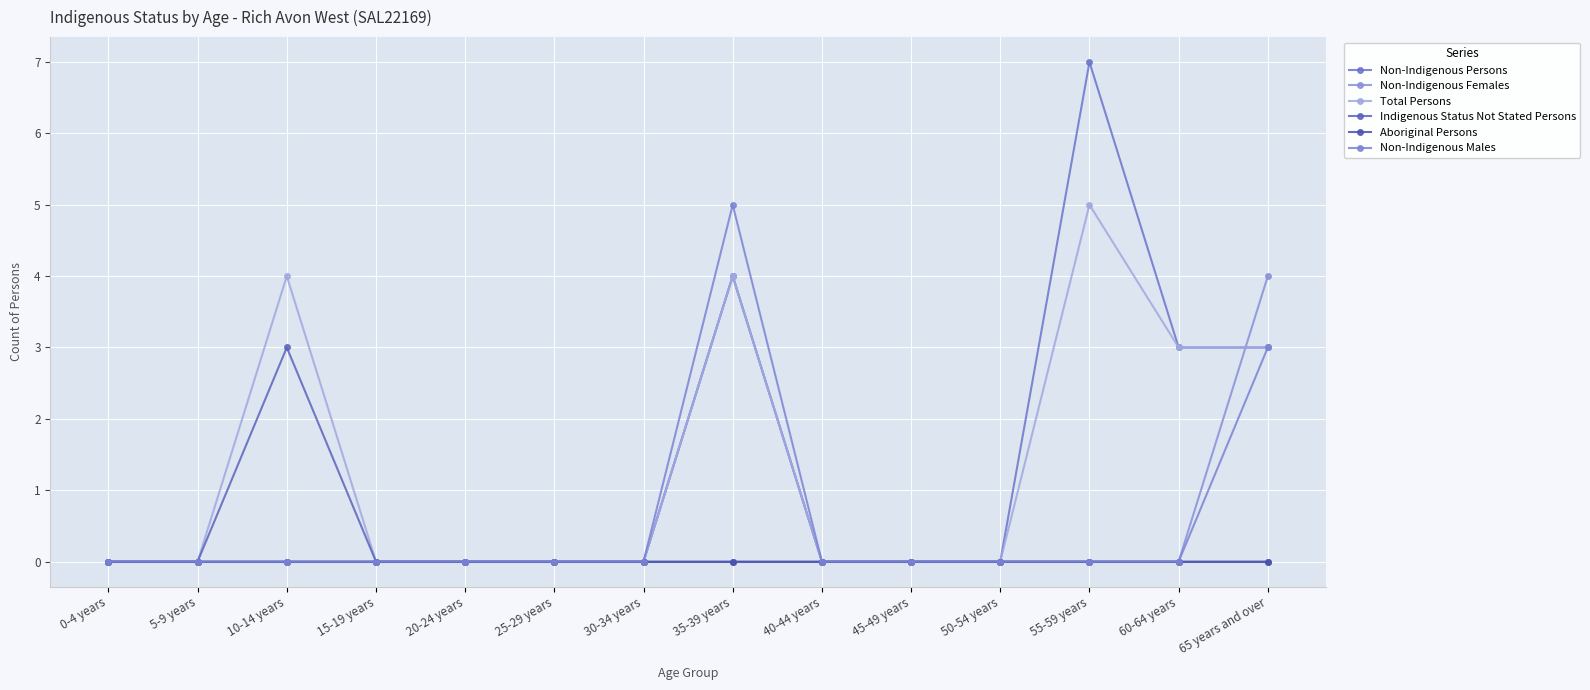

True or false: Non-Indigenous Males and Indigenous Status Not Stated Persons cross at least once.

False